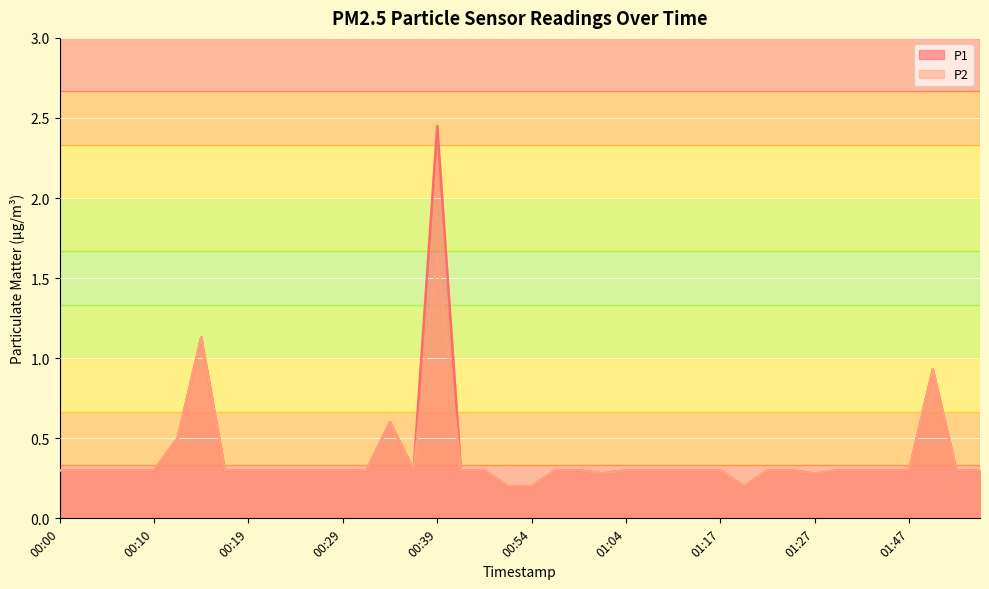

How many data points does each series have?

40